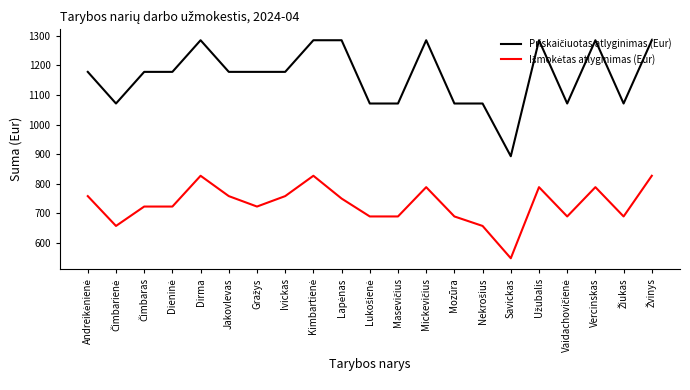

What is the total value across all series at Vercinskas?

2073.5